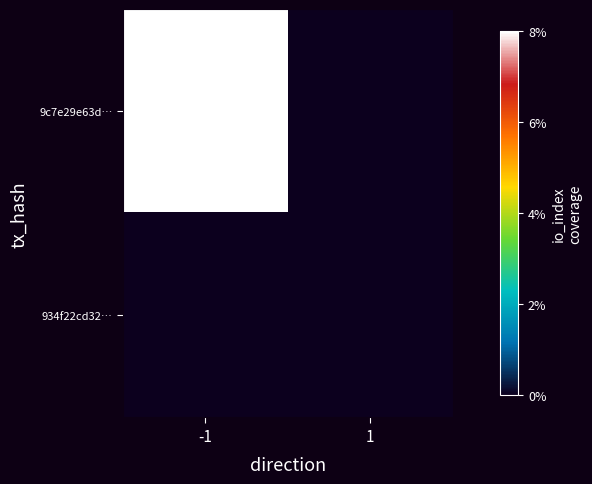

Rank the series by their average value, from lowest to highest.

934f22cd32…, 9c7e29e63d…